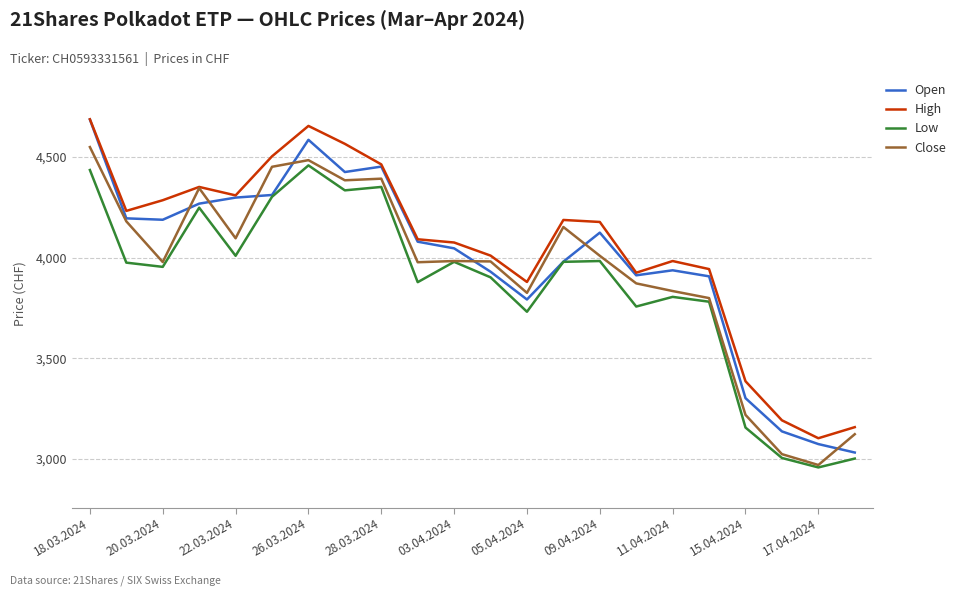

What is the difference between the second highest and minimum values in the Close series?

1514